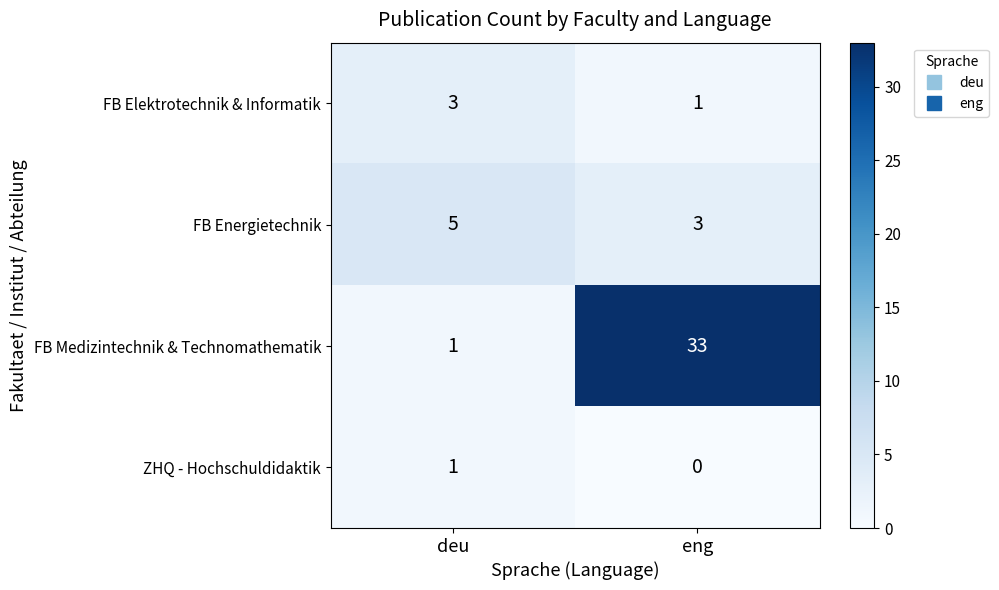

What is the difference between the highest and lowest values at deu?

4